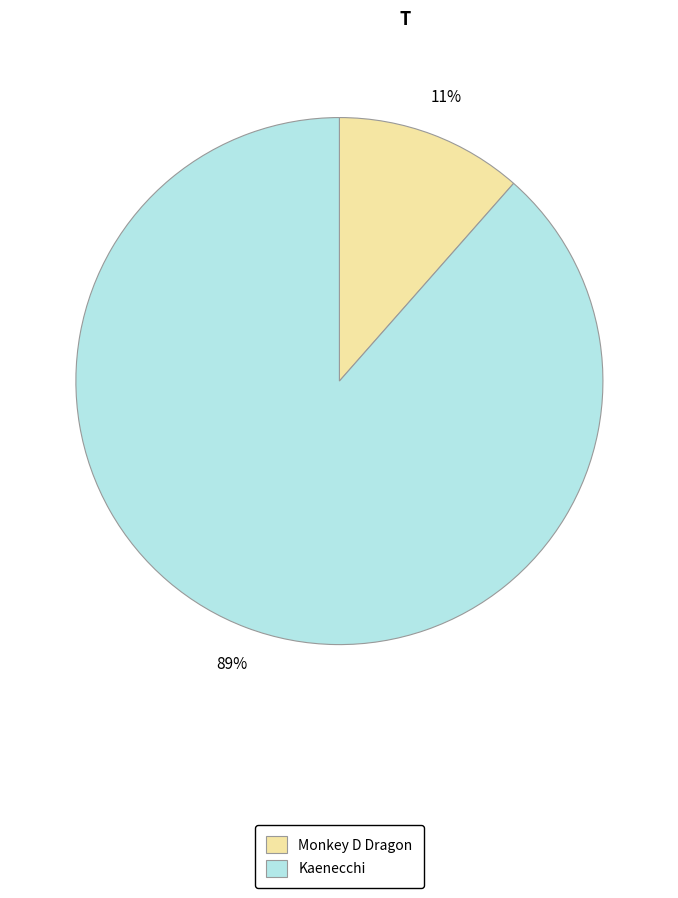

Is there a majority slice in this chart?

Yes